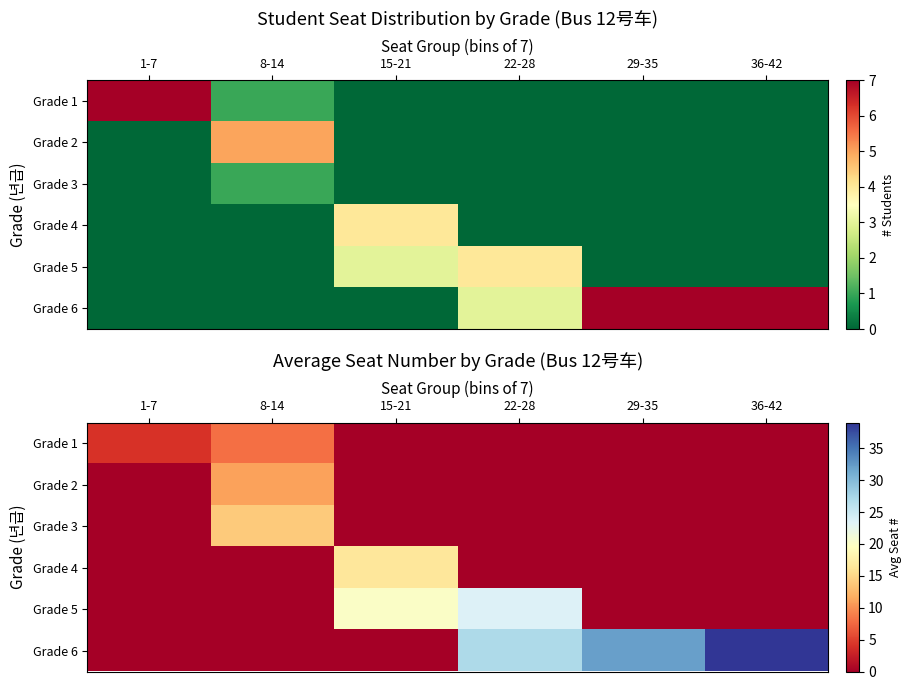

What is the sum of all Grade 5 values?

43.5